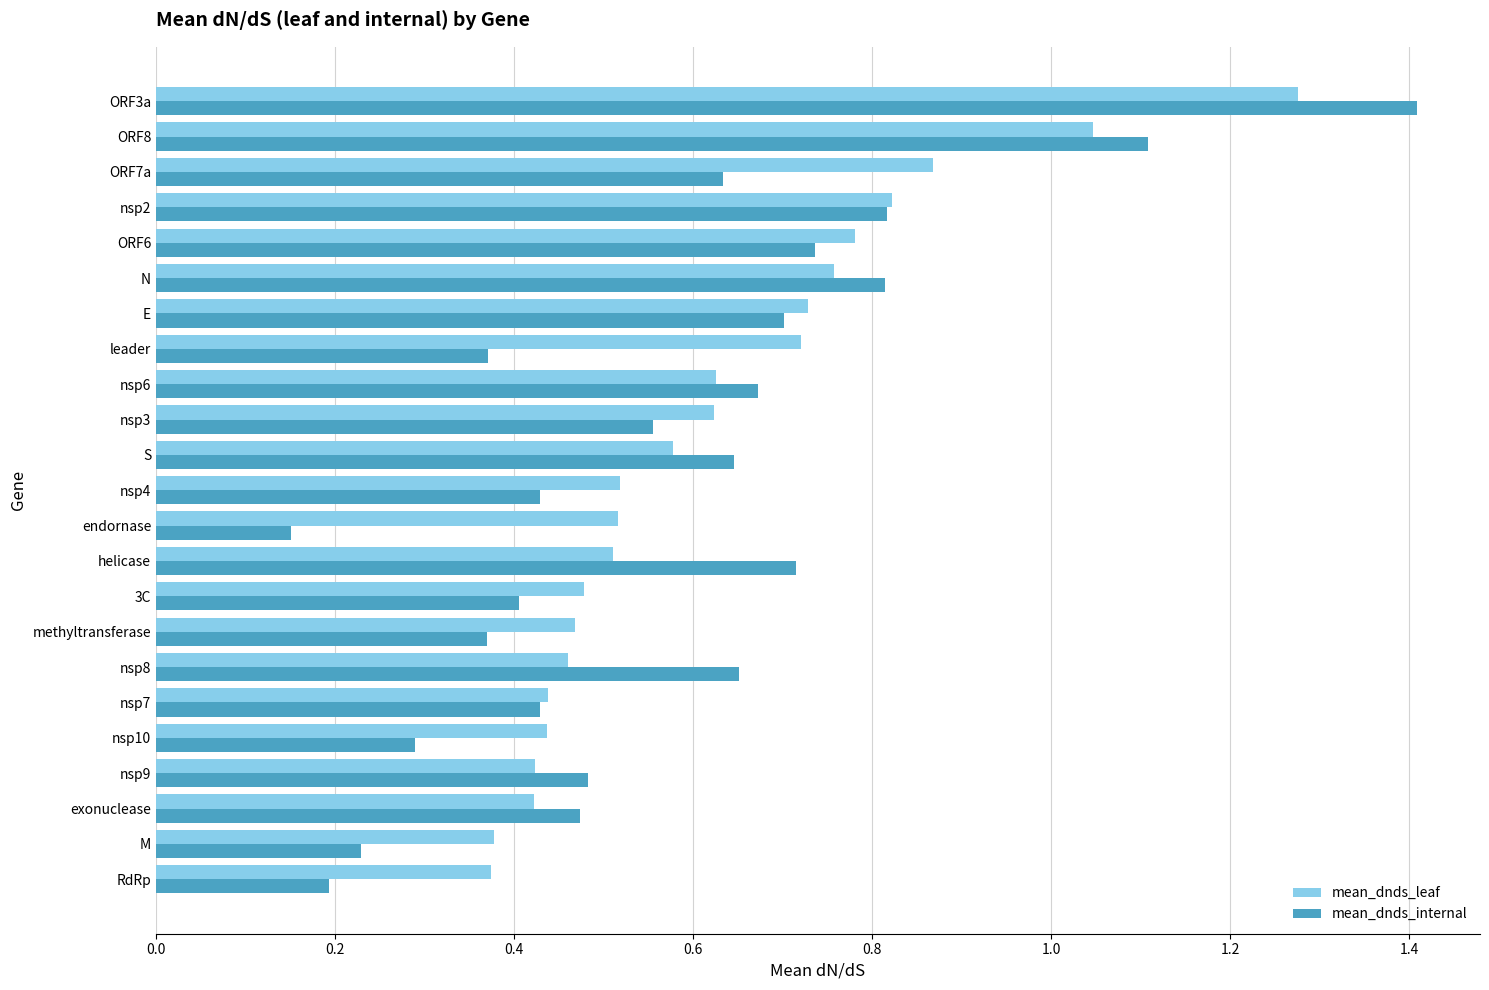

What is the sum of all mean_dnds_leaf values?

14.2